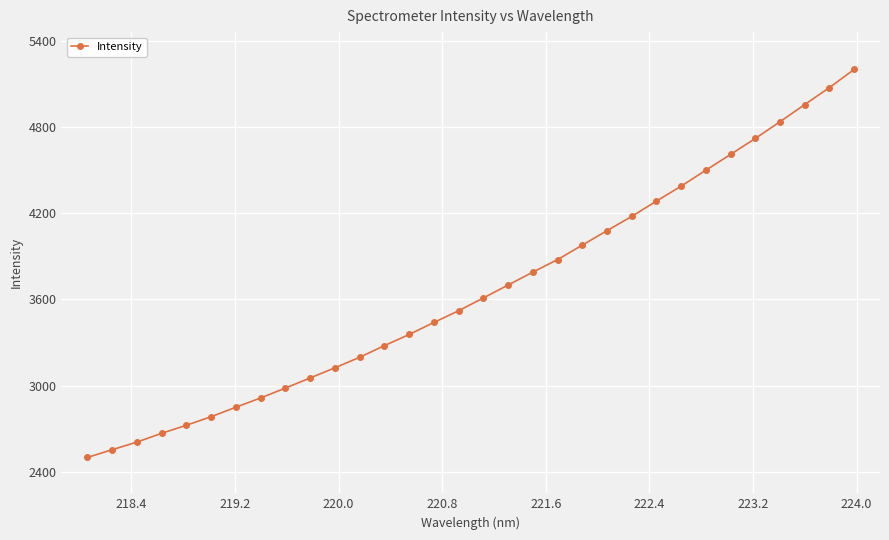

What is the smallest value displayed?

2498.7